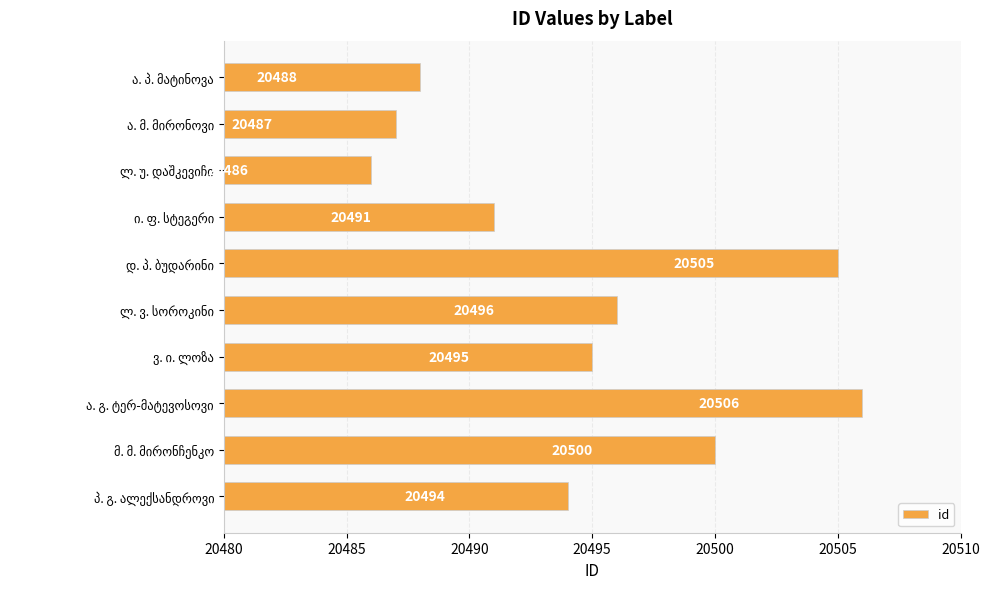

What is the difference between the maximum and second lowest values?

19